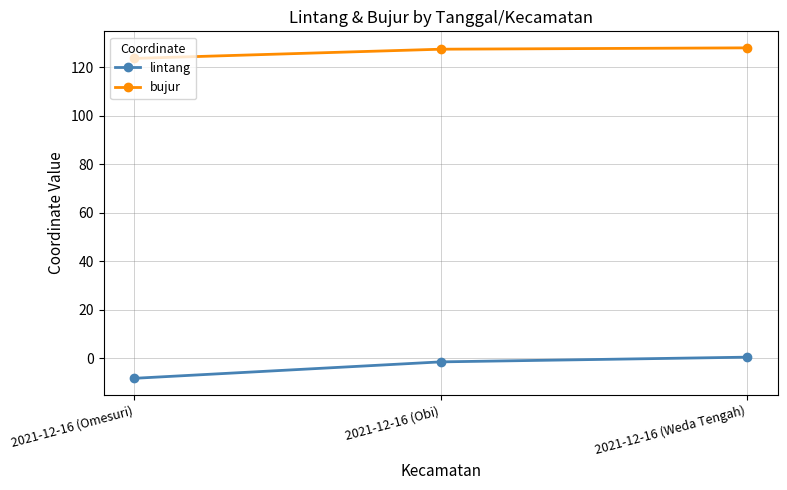

Between 2021-12-16 (Omesuri) and 2021-12-16 (Weda Tengah), which series saw the biggest shift?

lintang